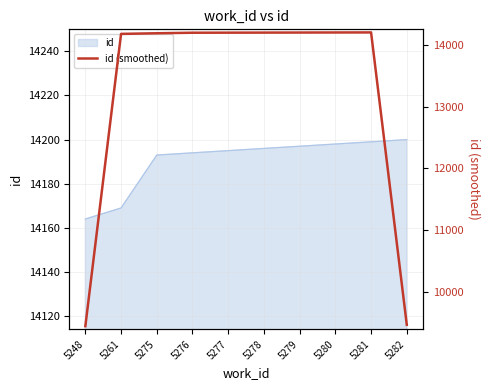

What is the difference between the values at 5281 and 5280?

1.0